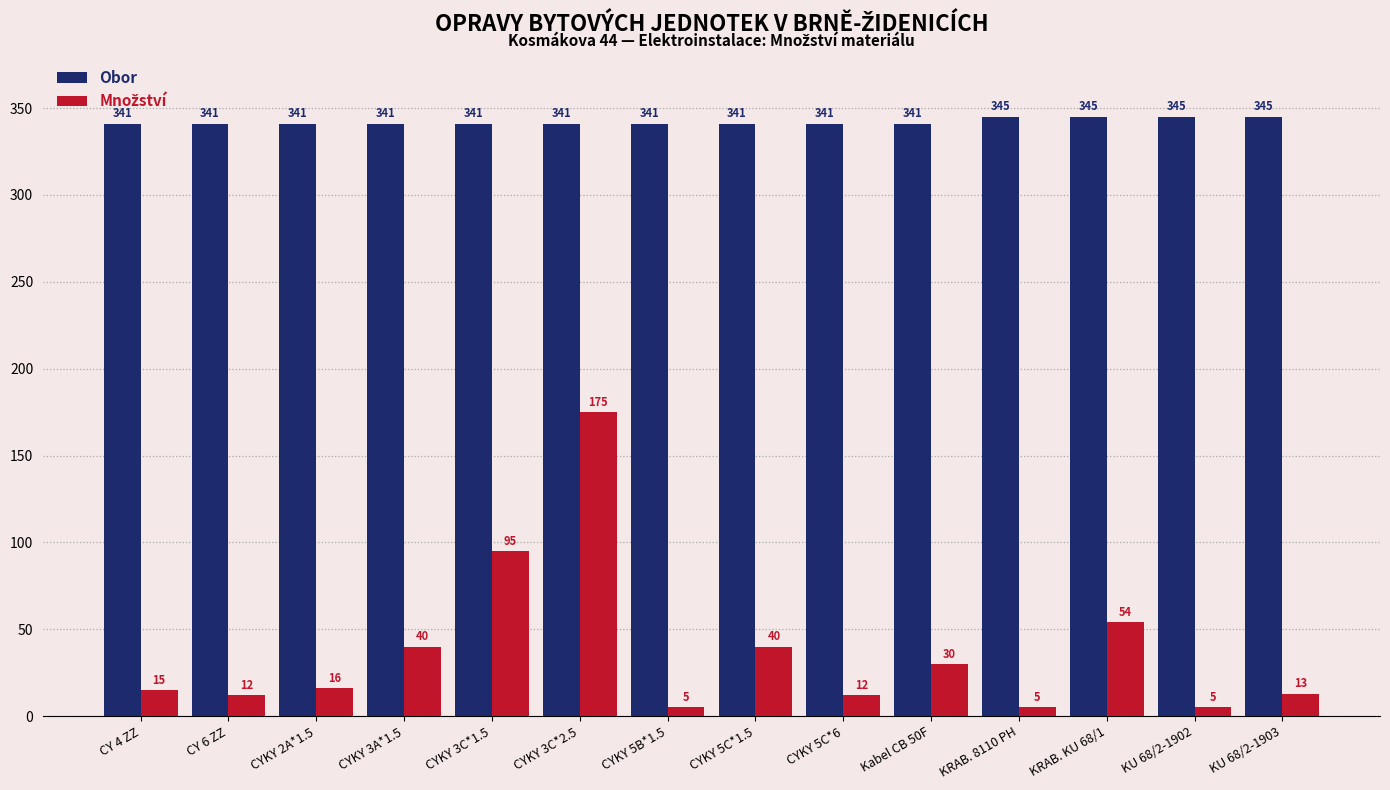

Count the Obor values in the range 341 to 345.

14